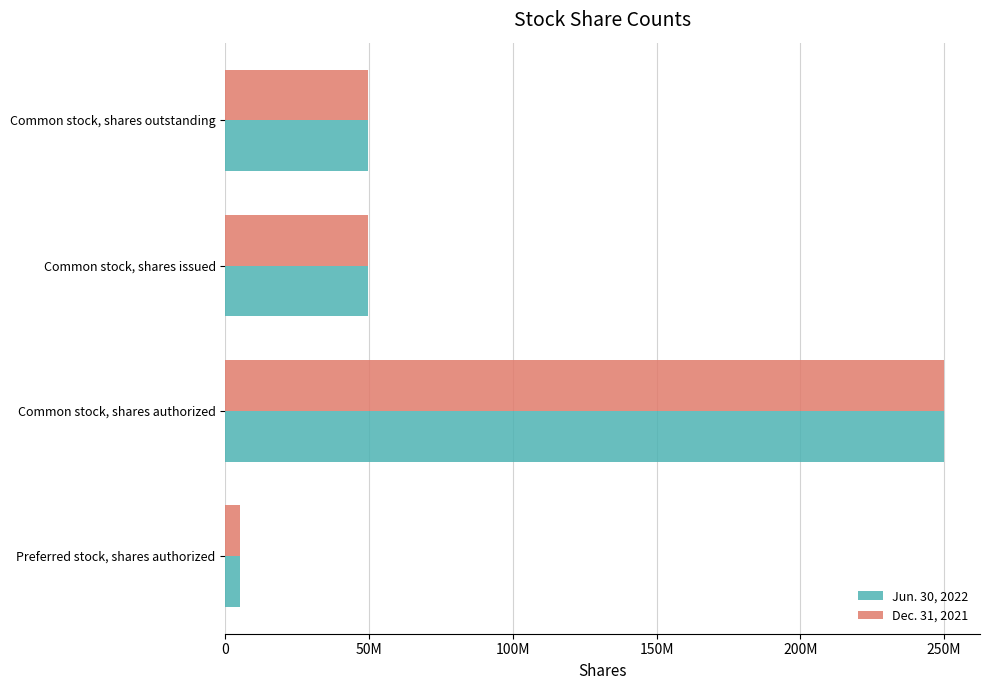

What are all the series names shown in the legend?

Jun. 30, 2022, Dec. 31, 2021